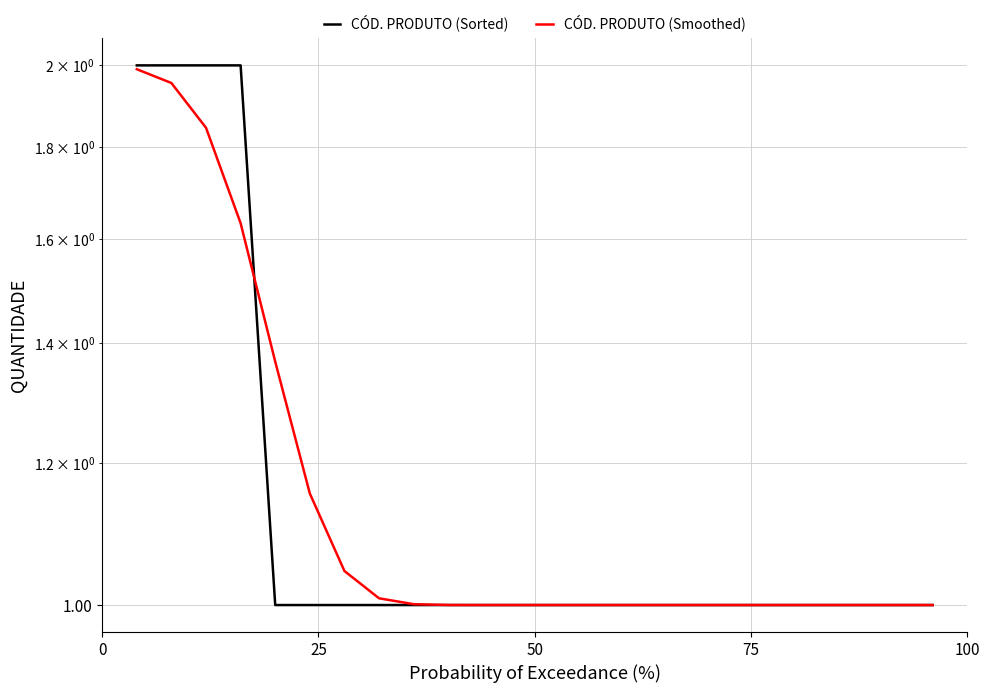

How many categories are shown in the chart?

24